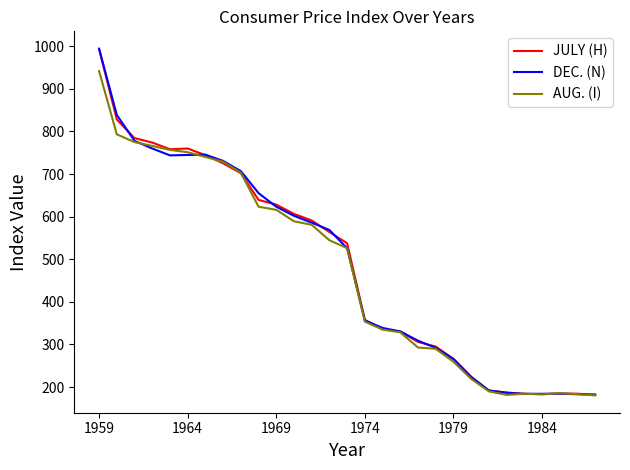

Count the number of categories in the chart.

29